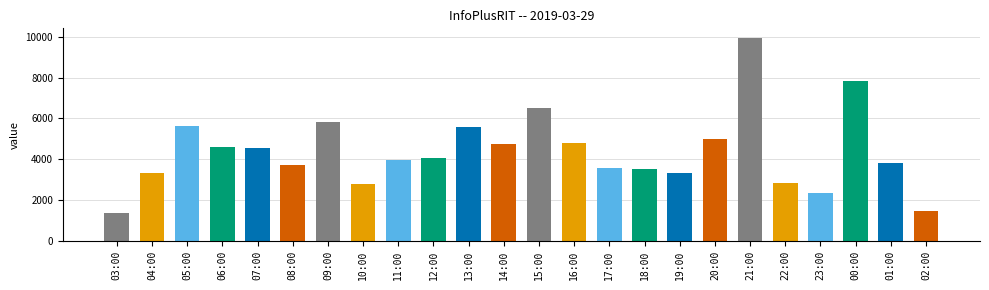

How many bars are there in total?

24